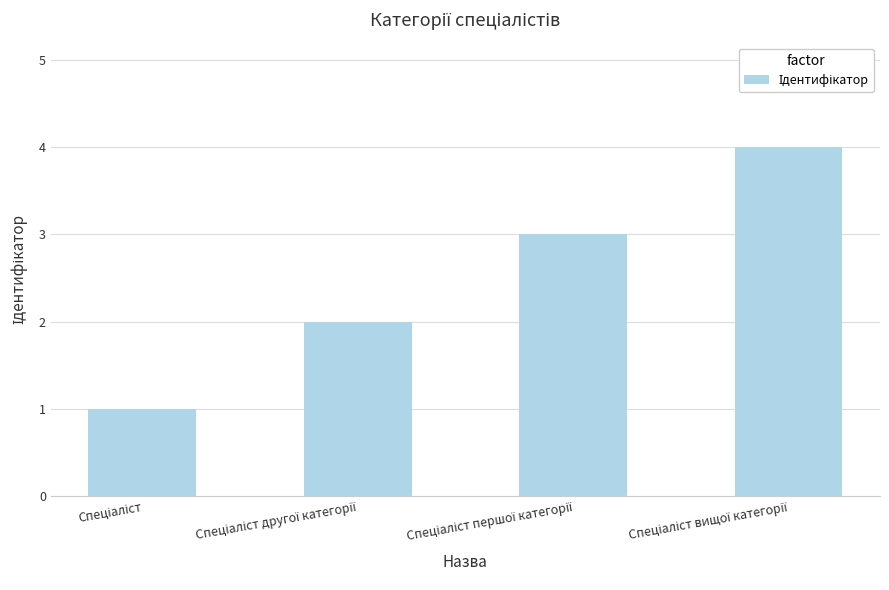

What is the sum of all values?

10